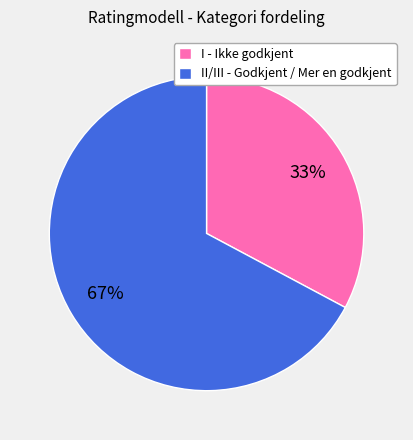

What is the smallest slice in the pie chart?

I - Ikke godkjent